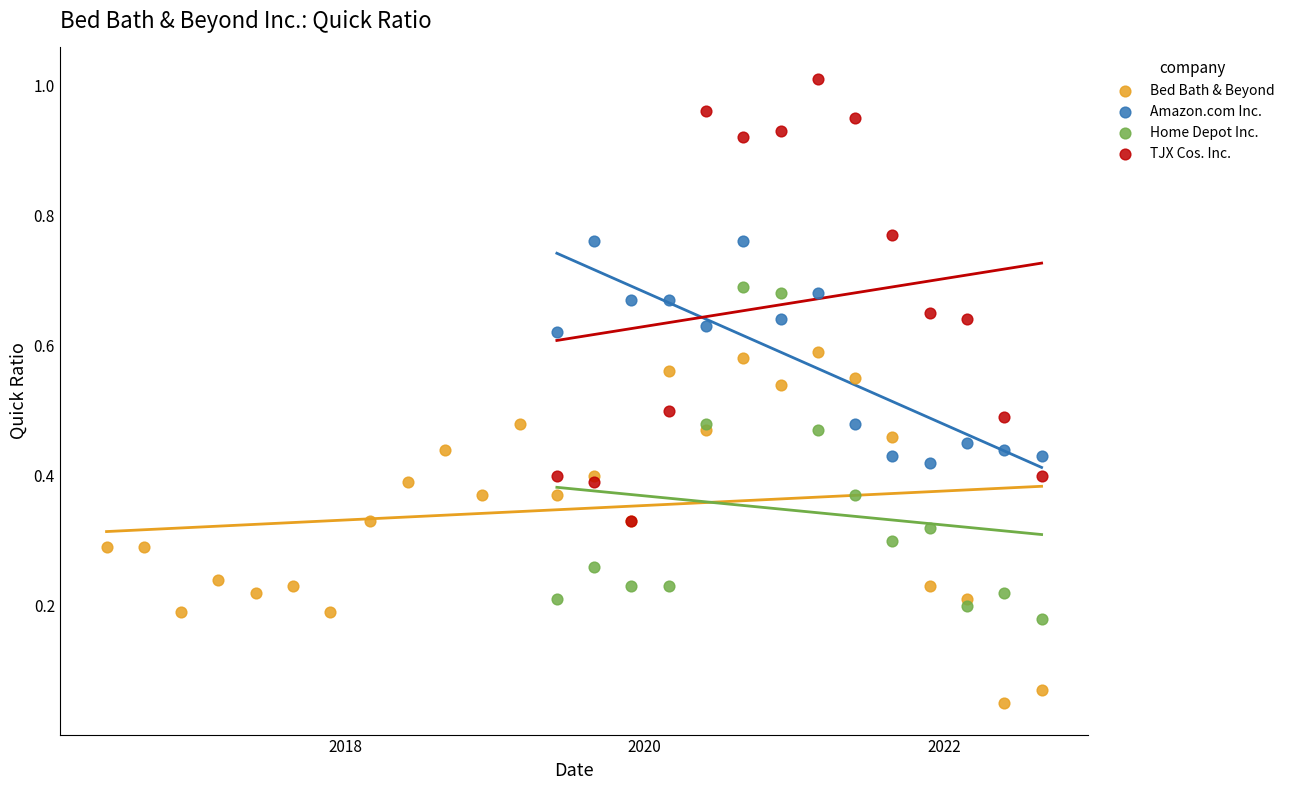

Which series reaches the minimum Y coordinate?

Bed Bath & Beyond